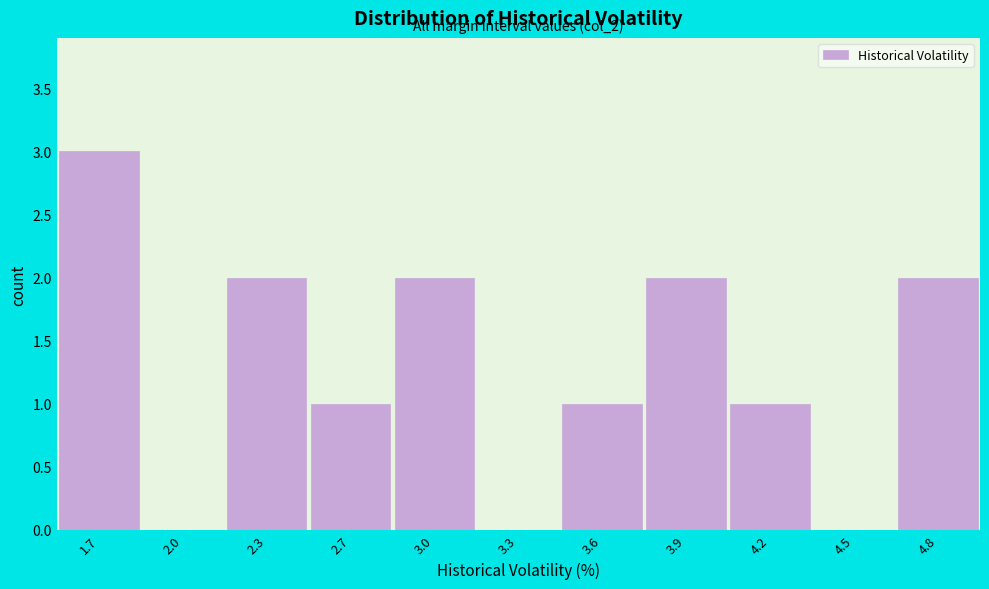

Reading left to right, extract all data points from this chart.

1.7=3	2.0=0	2.3=2	2.7=1	3.0=2	3.3=0	3.6=1	3.9=2	4.2=1	4.5=0	4.8=2